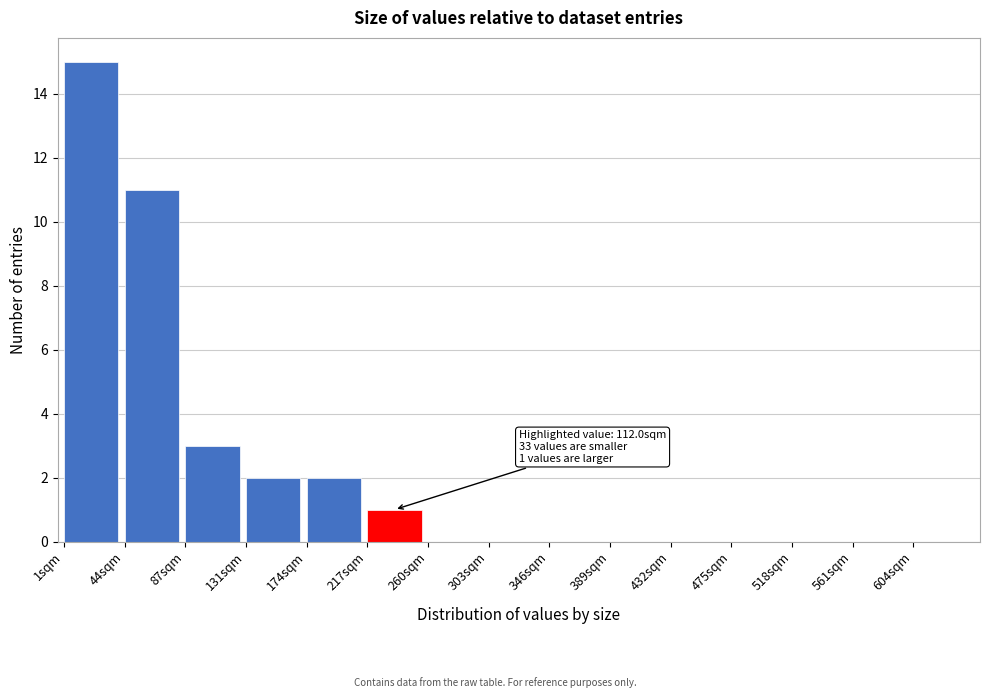

Reading left to right, extract all data points from this chart.

1sqm=15	44sqm=11	87sqm=3	131sqm=2	174sqm=2	217sqm=1	260sqm=0	303sqm=0	346sqm=0	389sqm=0	432sqm=0	475sqm=0	518sqm=0	561sqm=0	604sqm=0